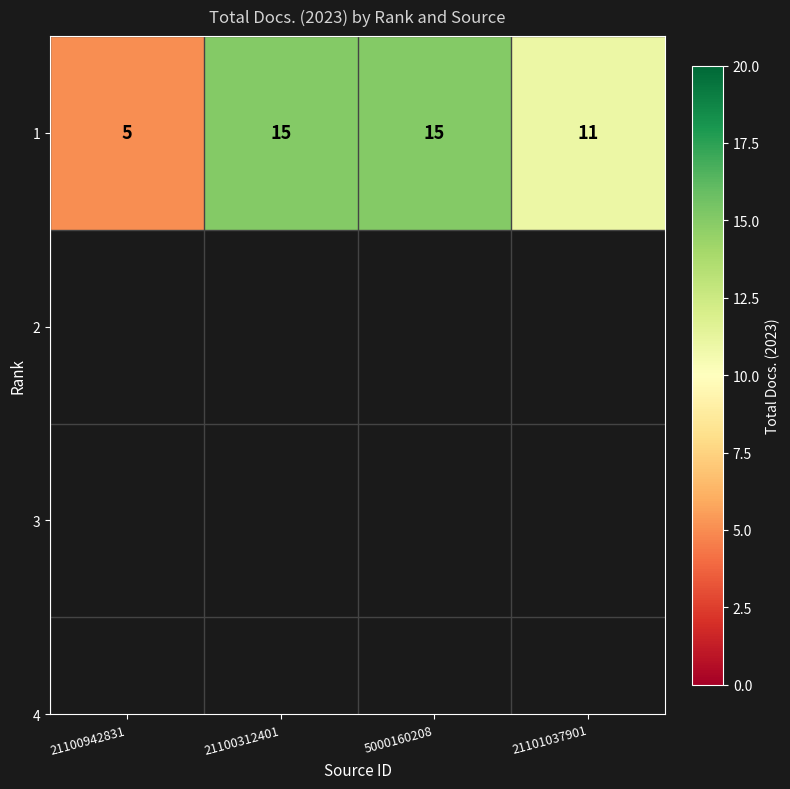

The value at 5000160208 is 20. True or false?

False